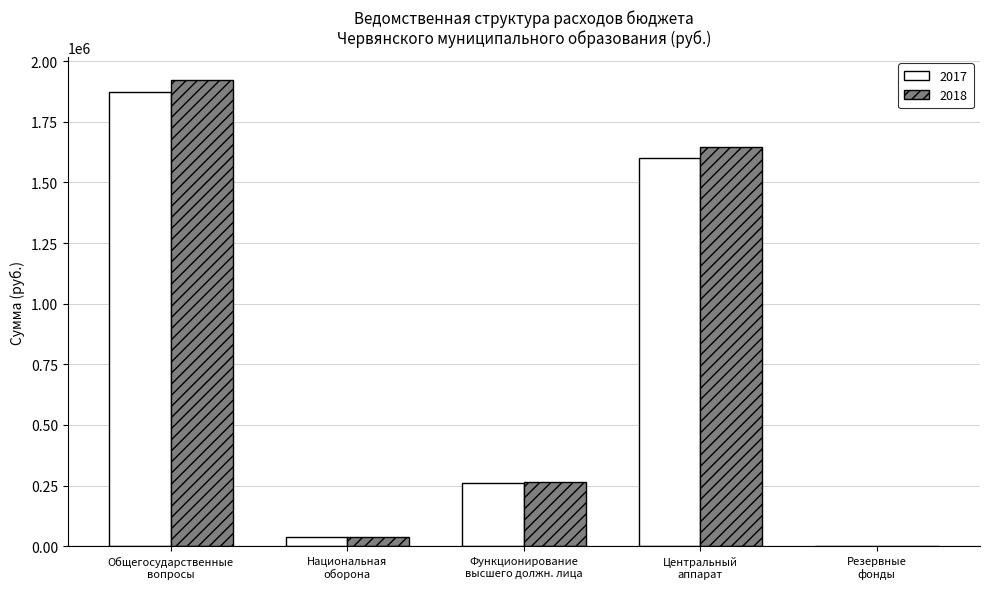

What is the maximum value shown in the chart?

1921000